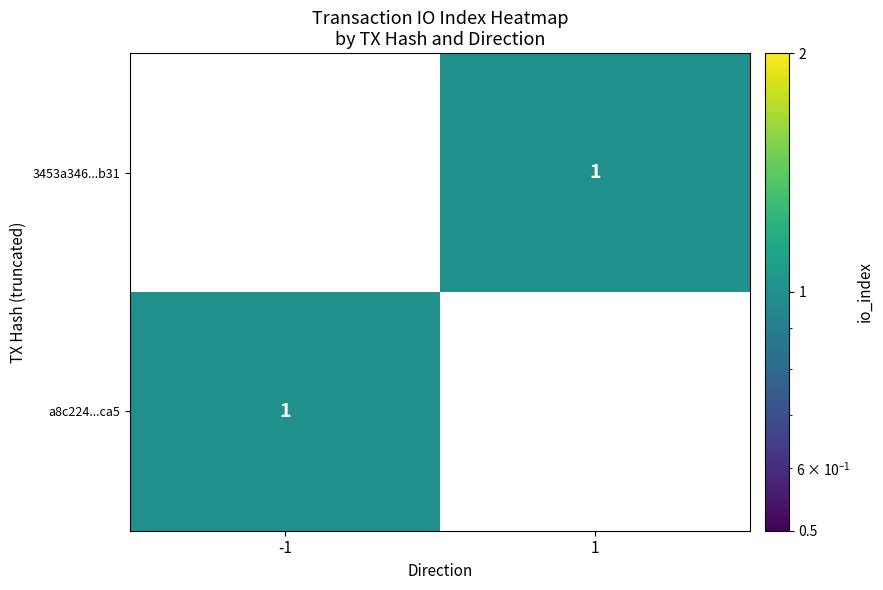

List the series in order of their overall mean, lowest first.

3453a346...b31, a8c224...ca5